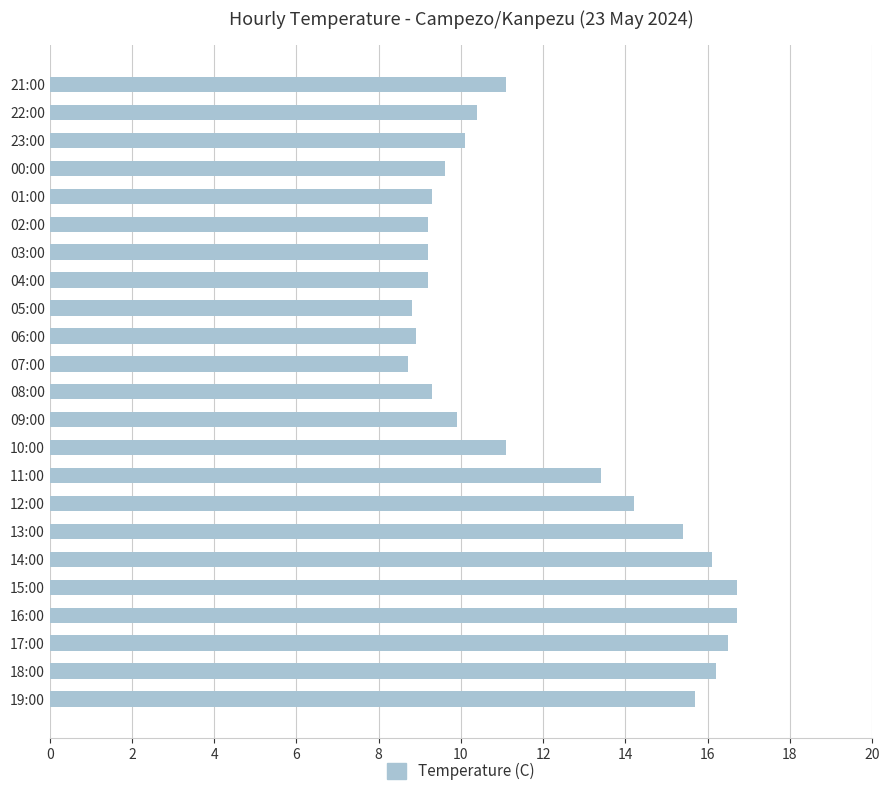

What is the change in value from 18:00 to 02:00?

-7.0